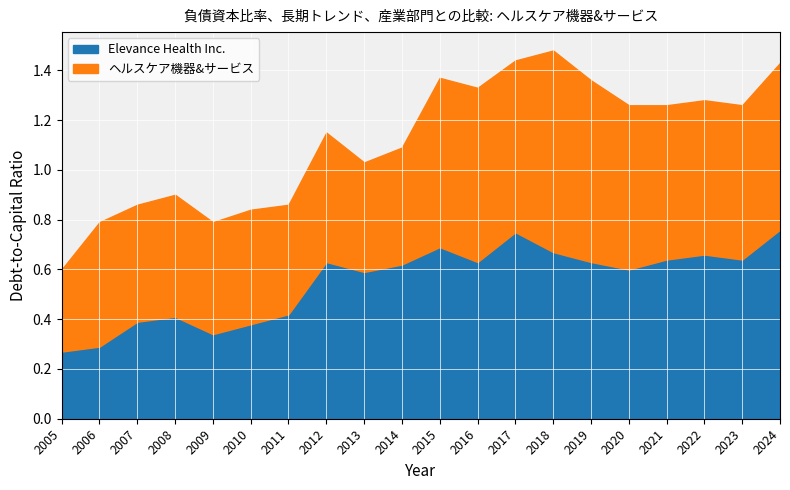

What is the smallest value displayed?

0.3